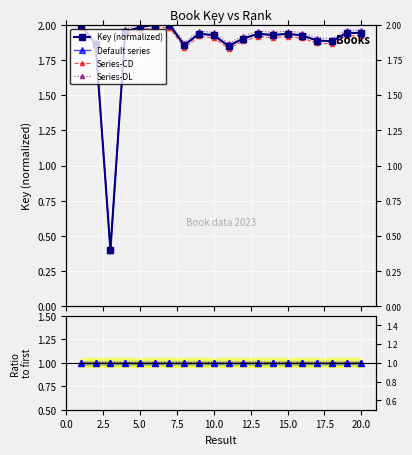

What is the greatest value displayed?

2.0